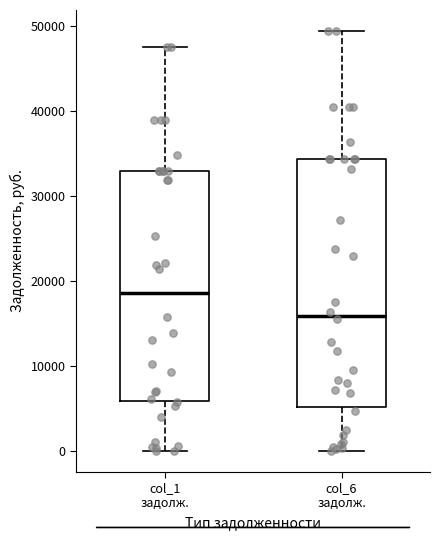

Reading left to right, transcribe this box plot: for each box, give where its median line is, the range the box spans, and where its two whiskers end, as read against the y-axis. The values are not printed on the chart, so give them approximately, as read against the axis.

col_1 задолж.: median 19000, box 6000 to 33000, whiskers 0 to 47000
col_6 задолж.: median 16000, box 5000 to 34000, whiskers 0 to 49000